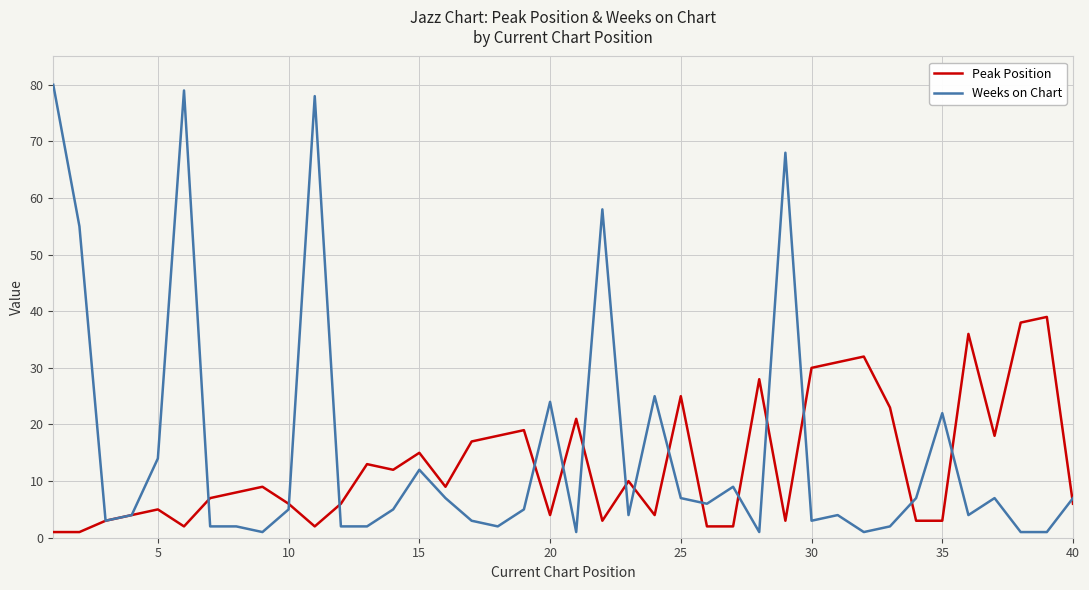

What is the maximum value shown in the chart?

80